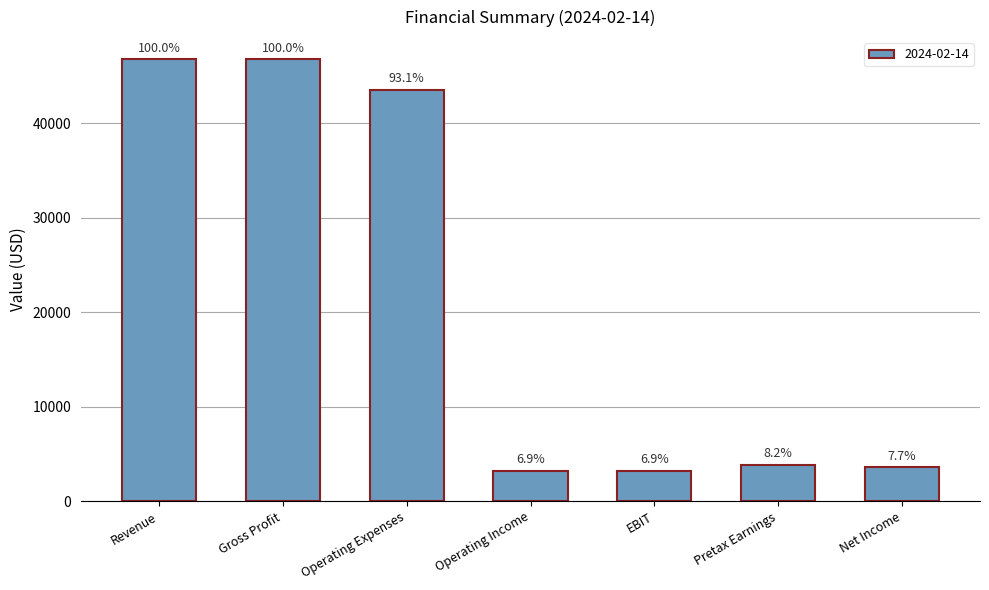

Reading right to left, list all the values displayed in this chart.

3614	3858	3215	3215	43587	46802	46802